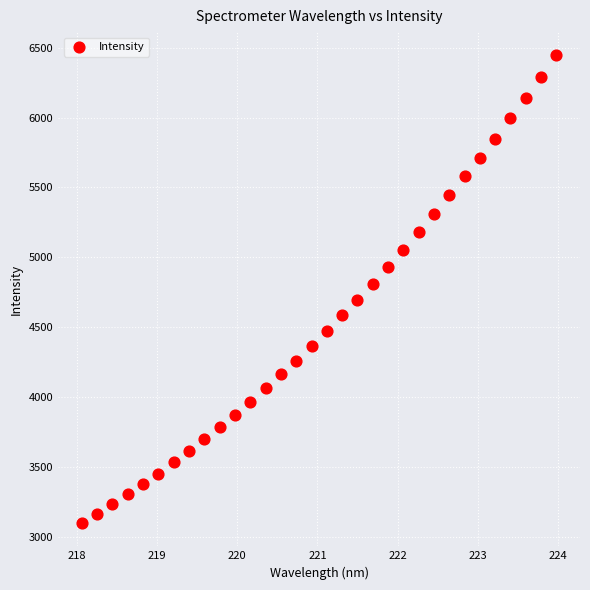

What is the range of X values (max minus min)?

5.9